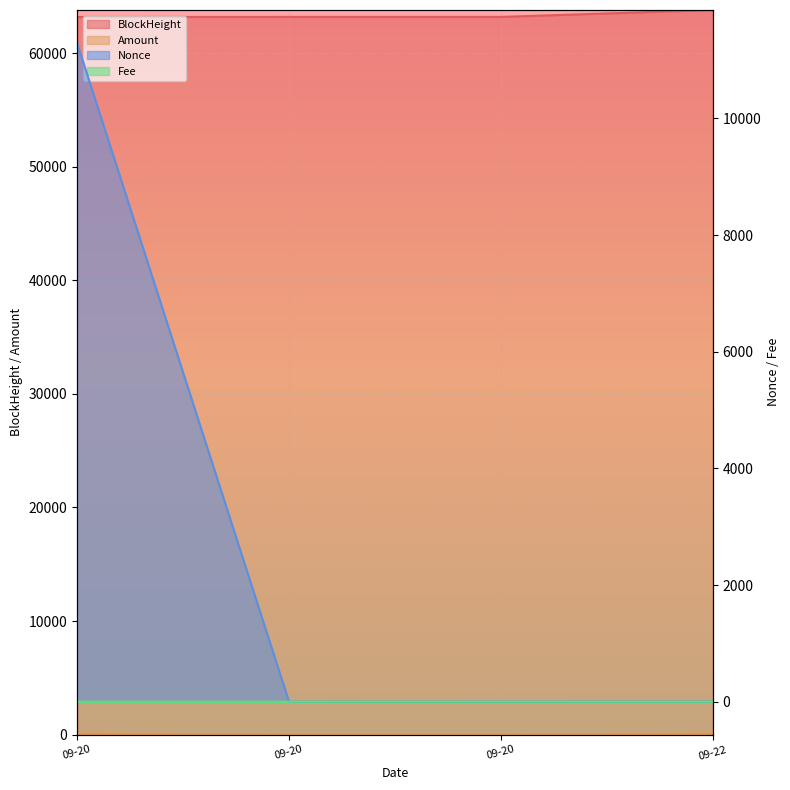

Count the number of categories in the chart.

4